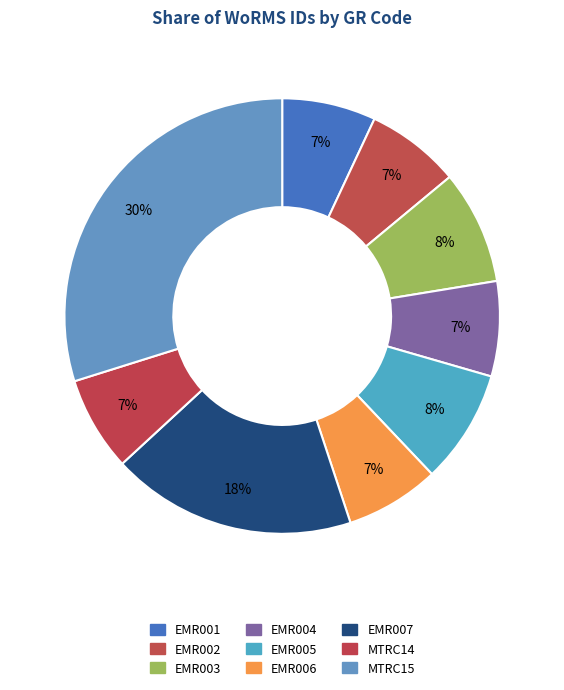

Rank the categories by value from lowest to highest.

EMR001, EMR006, EMR002, MTRC14, EMR004, EMR003, EMR005, EMR007, MTRC15